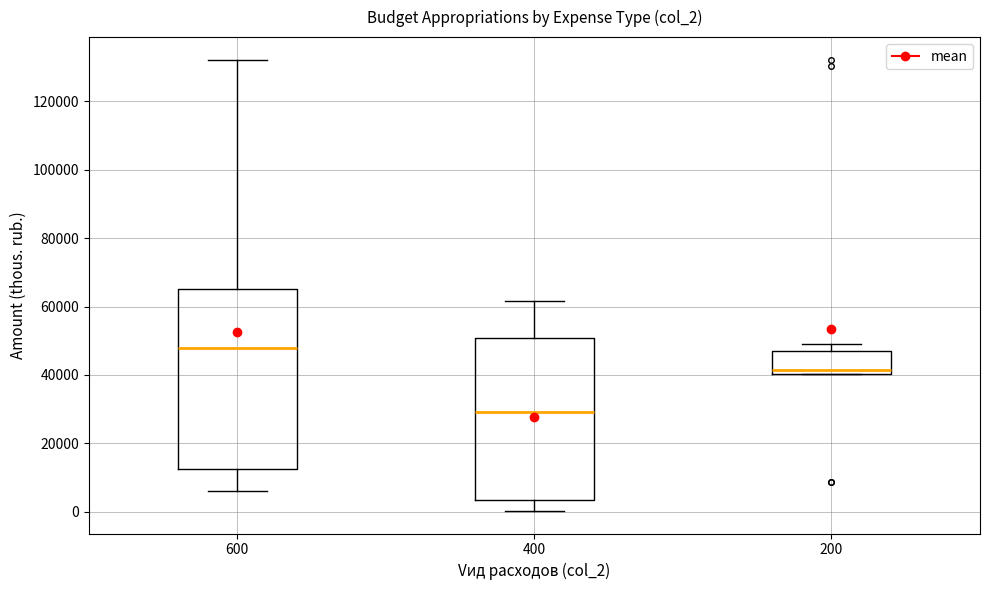

Comparing the boxes themselves (not the whiskers), which one is the tallest?

600